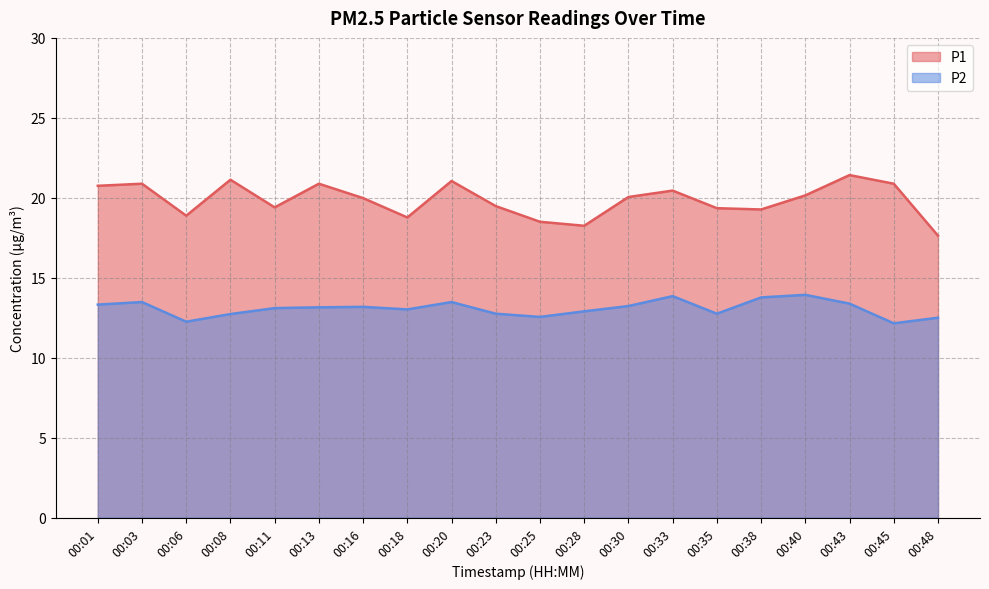

List the series in order of their peak value, highest first.

P1, P2